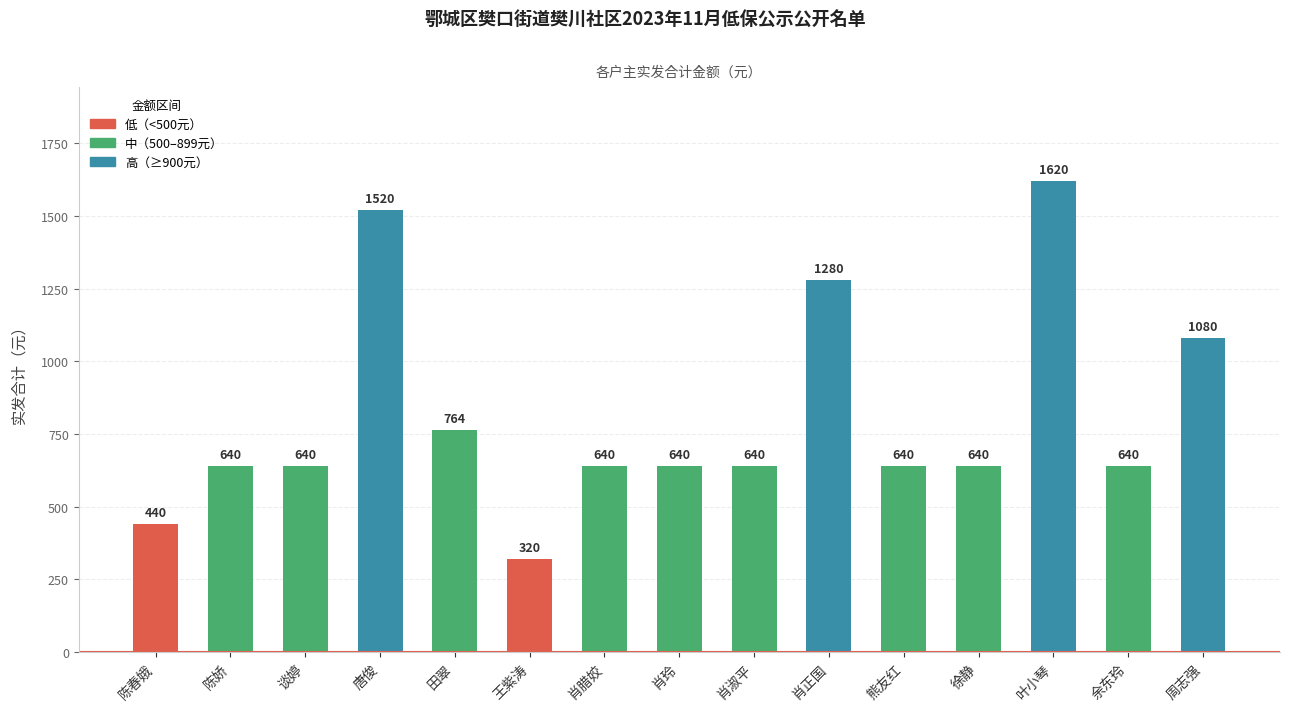

Are the bars grouped side by side (vs. stacked)?

No